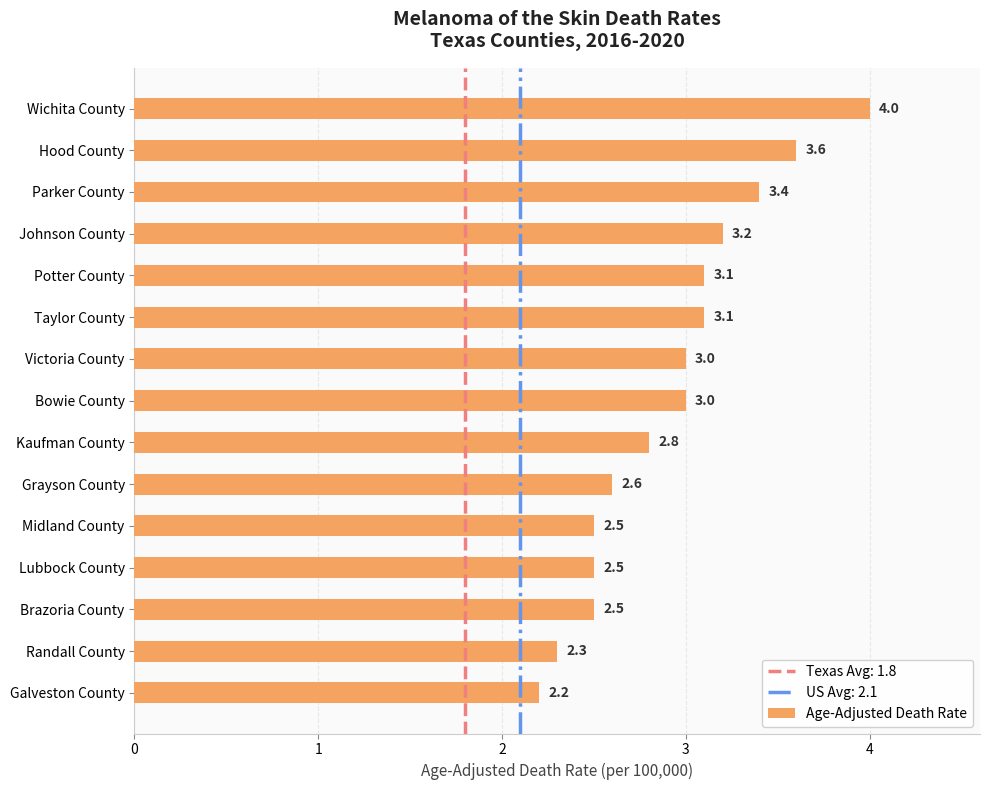

What is the average value?

2.9